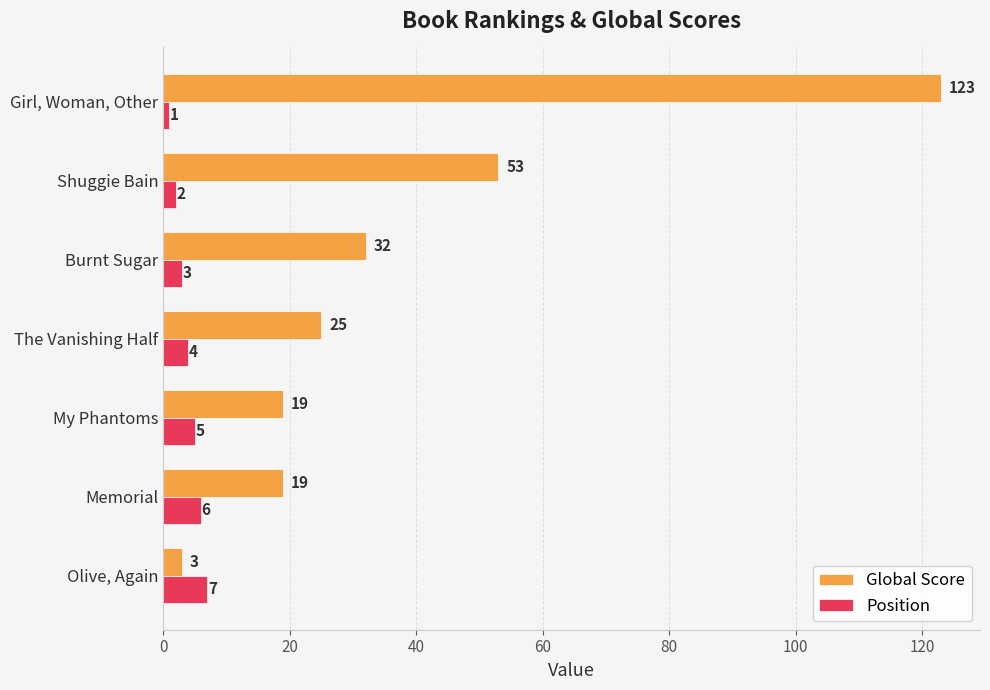

Rank the series by their maximum value, from highest to lowest.

Global Score, Position